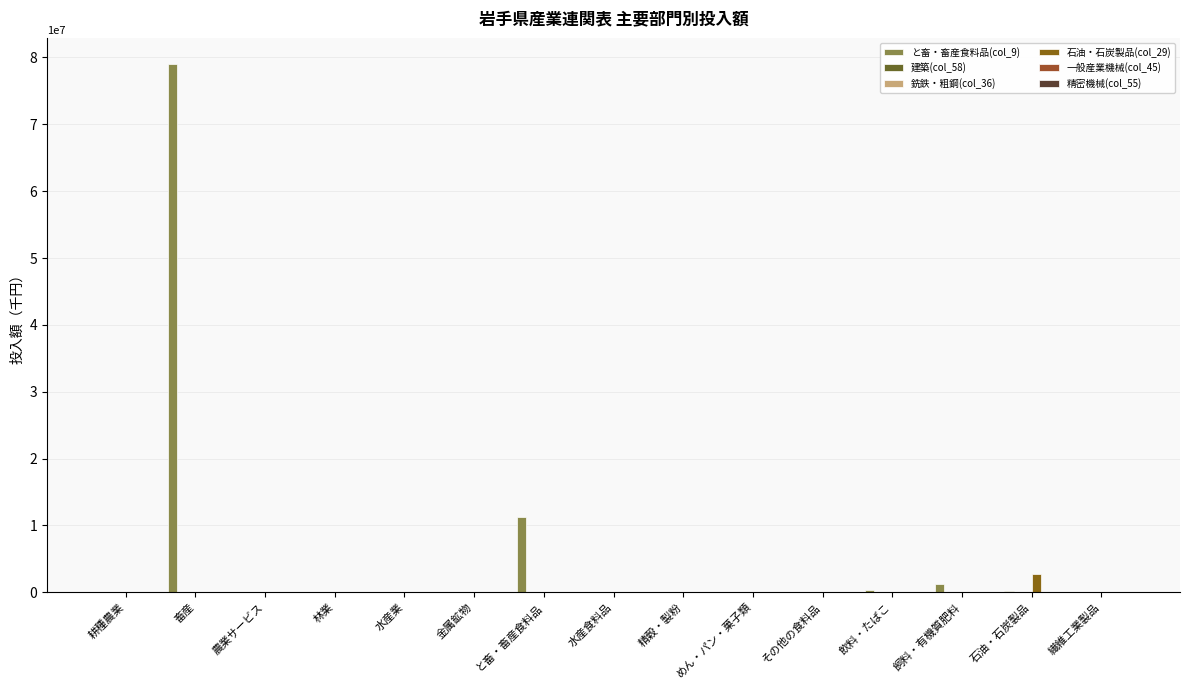

How many groups of bars are there?

15